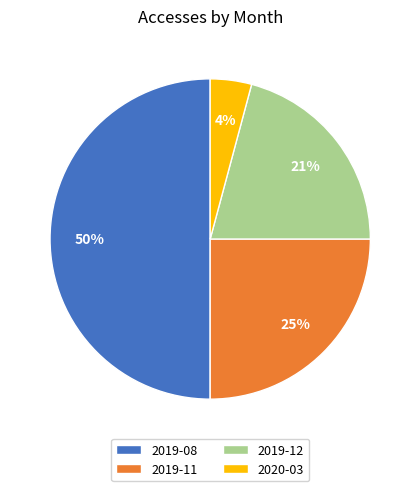

Which has a higher value, 2019-12 or 2020-03?

2019-12